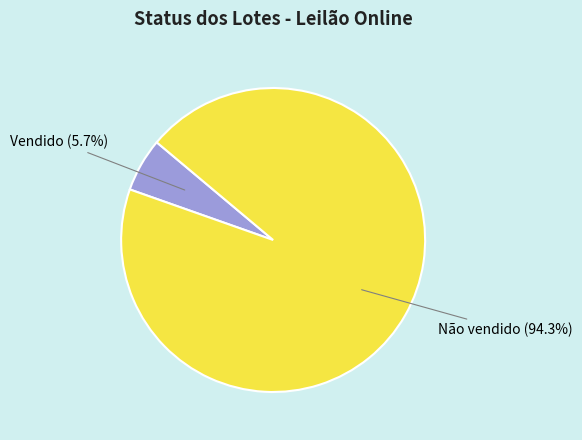

Which category accounts for the majority?

Não vendido